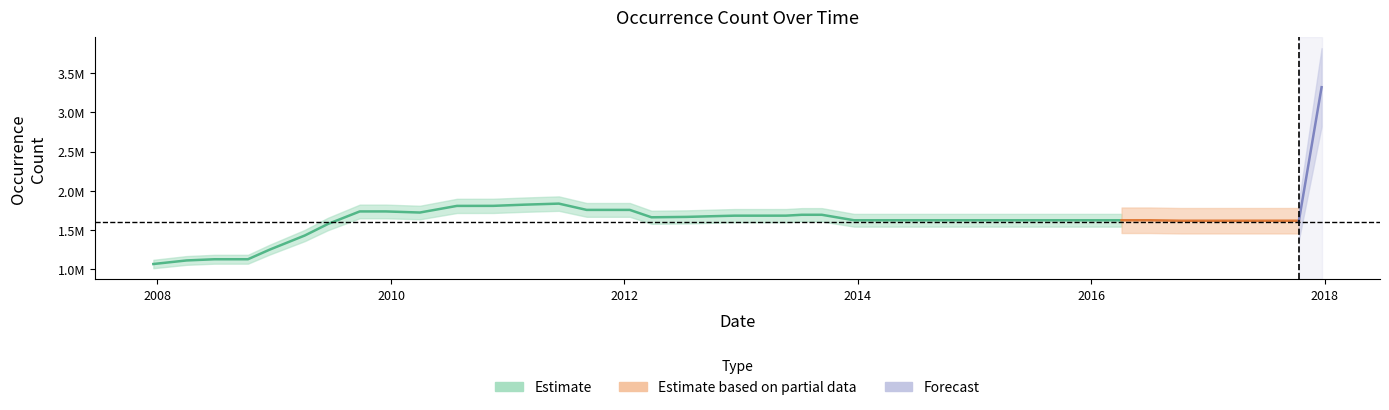

How many lines are shown in the chart?

1